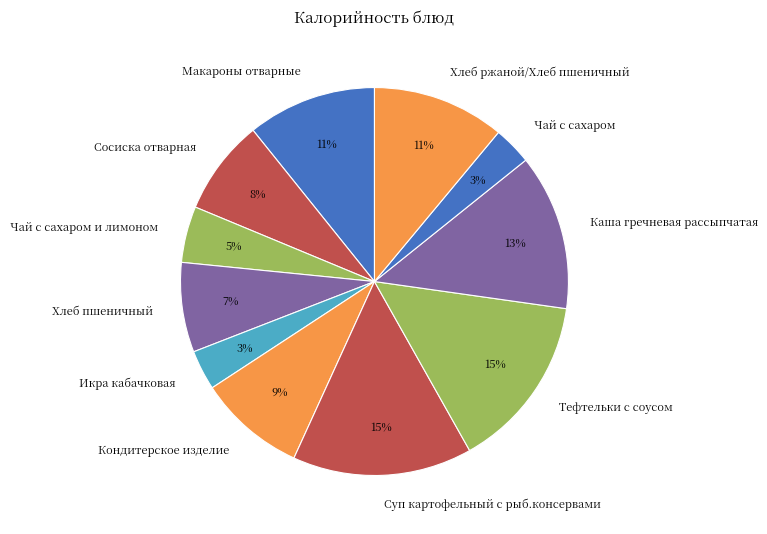

The Чай с сахаром slice represents 3% of the pie. True or false?

True